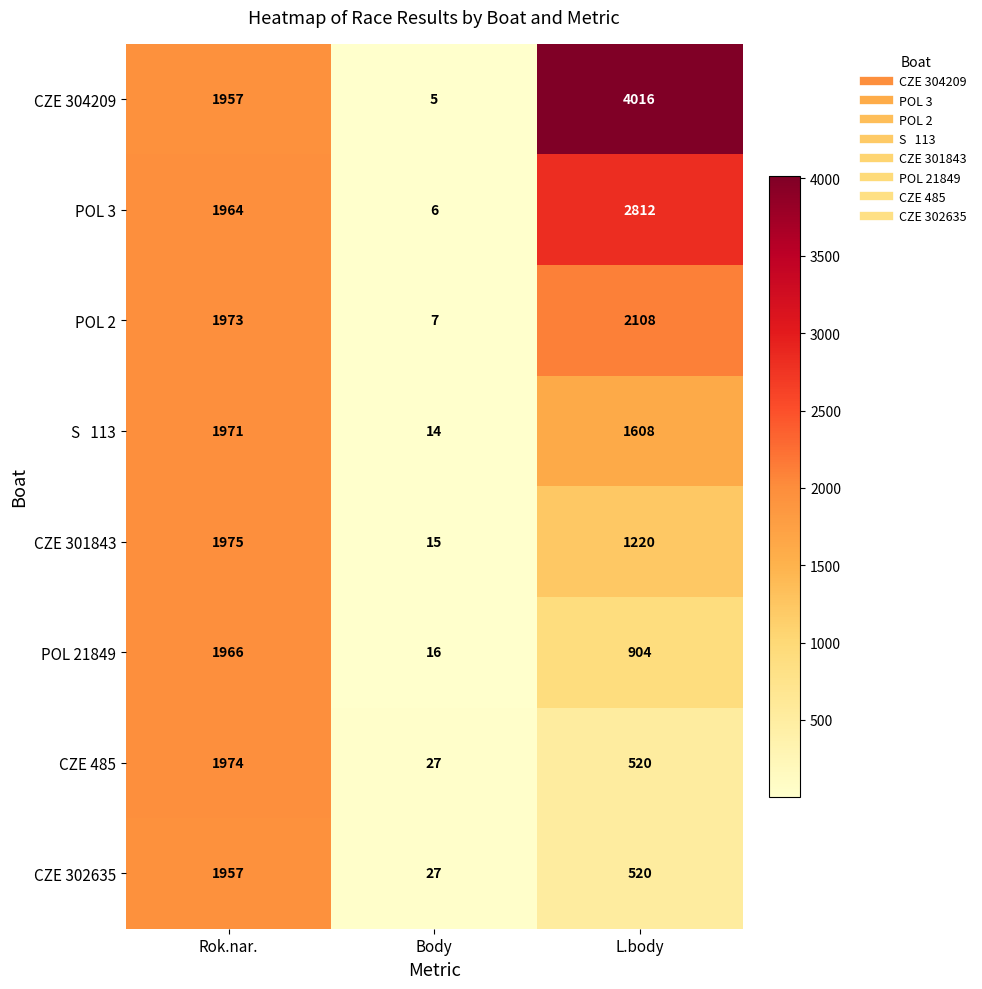

What is the difference between the CZE 485 values at Rok.nar. and L.body?

1454